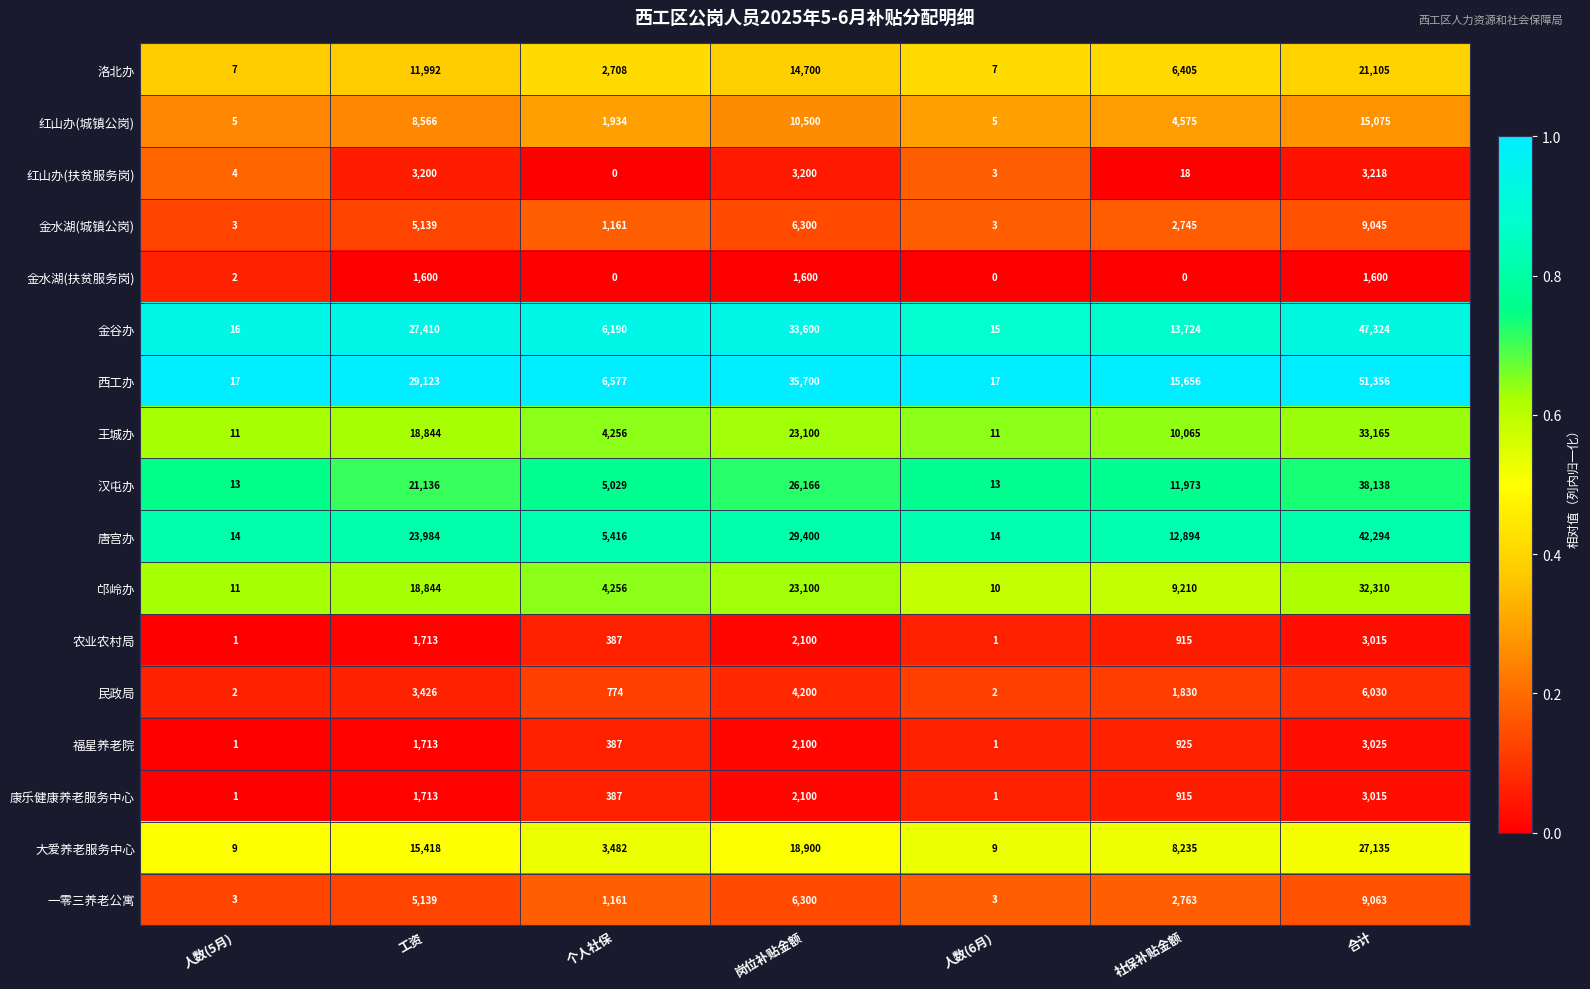

Which label corresponds to the largest value in the chart?

合计